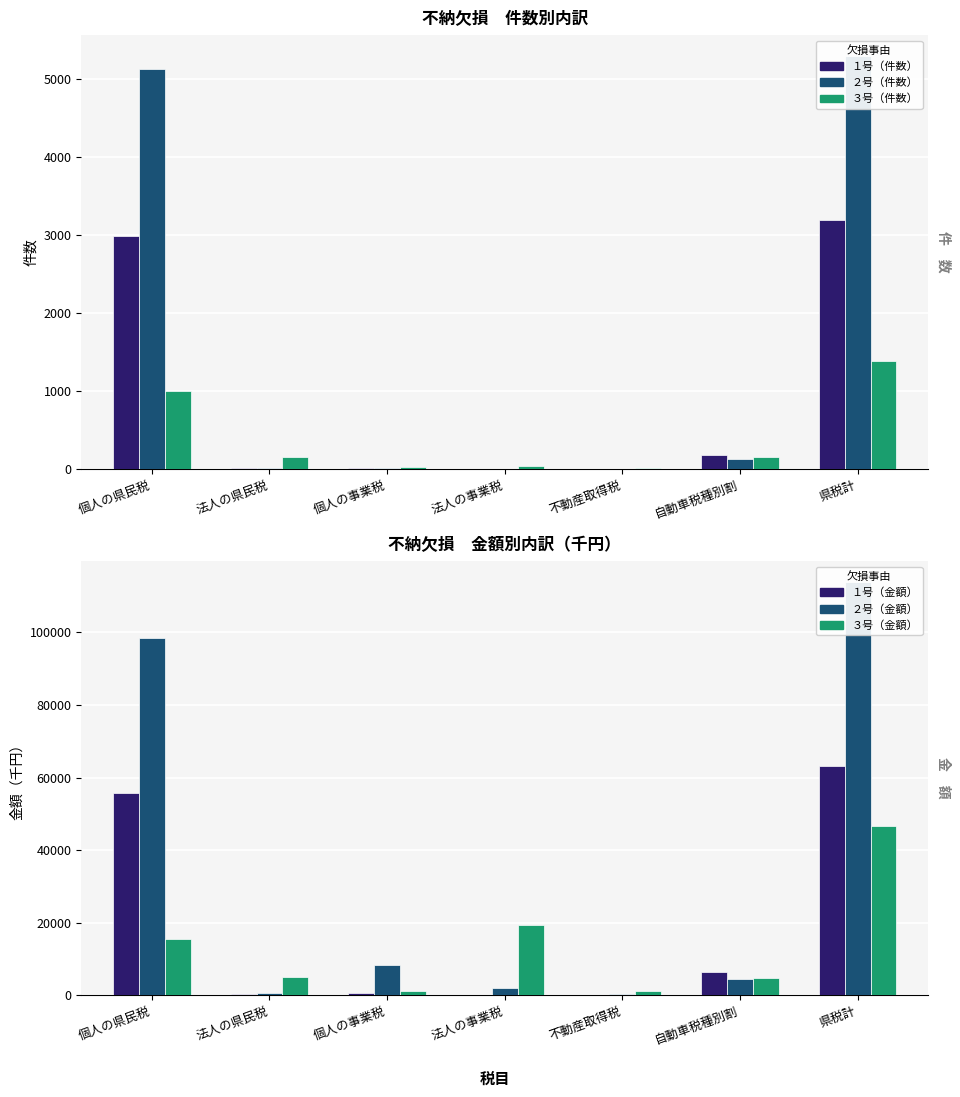

Reading left to right, what are all the values shown in this chart?

１号（件数）: 2984	11	10	1	2	183	3191
２号（件数）: 5127	12	13	6	8	136	5302
３号（件数）: 998	155	23	37	14	155	1382
１号（金額）: 55795	305	711	7	87	6335	63240
２号（金額）: 98432	650	8204	2075	251	4347	113959
３号（金額）: 15358	5017	1174	19252	1064	4684	46549